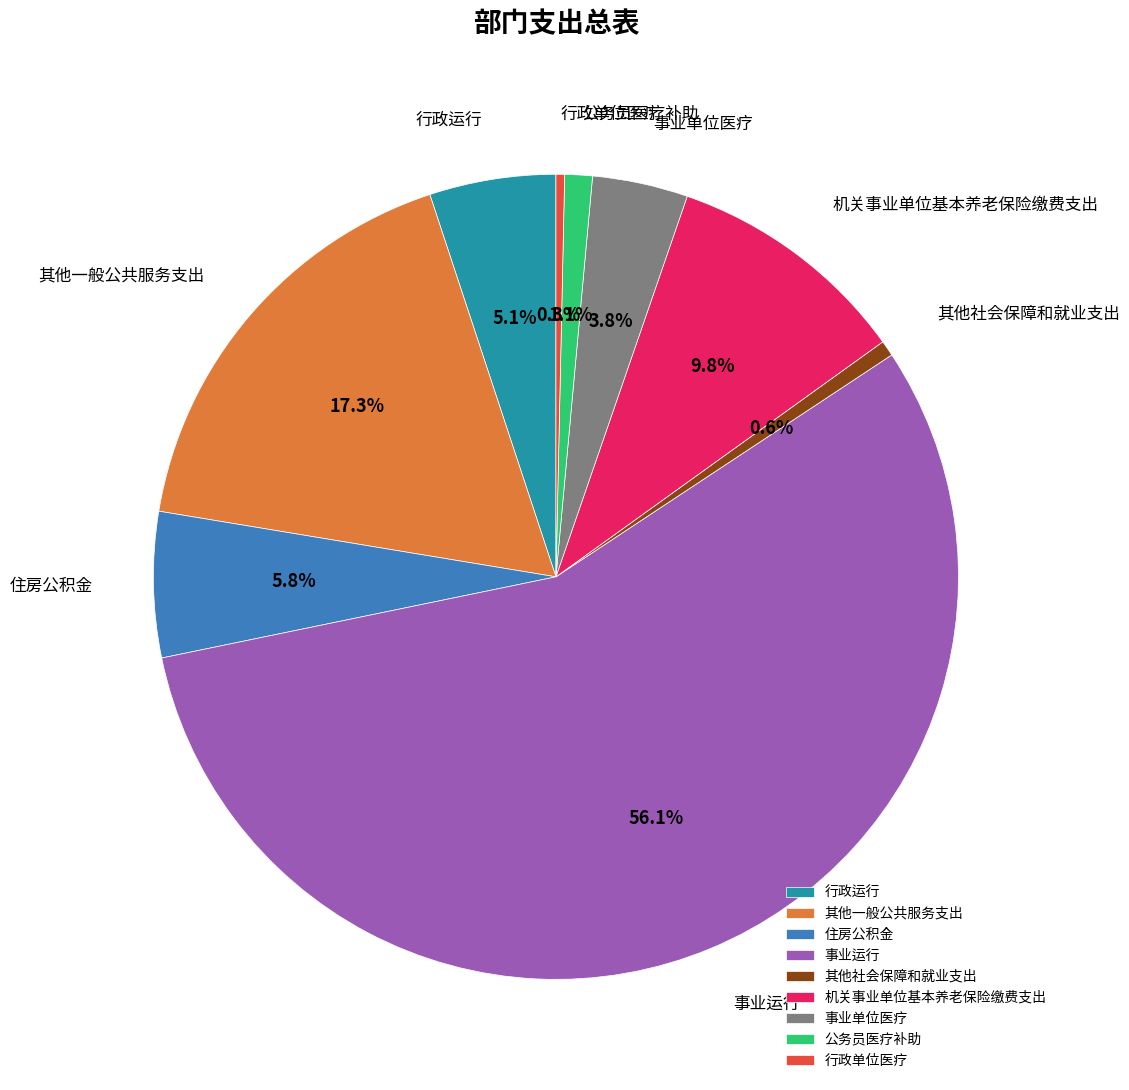

Which category accounts for the majority?

事业运行